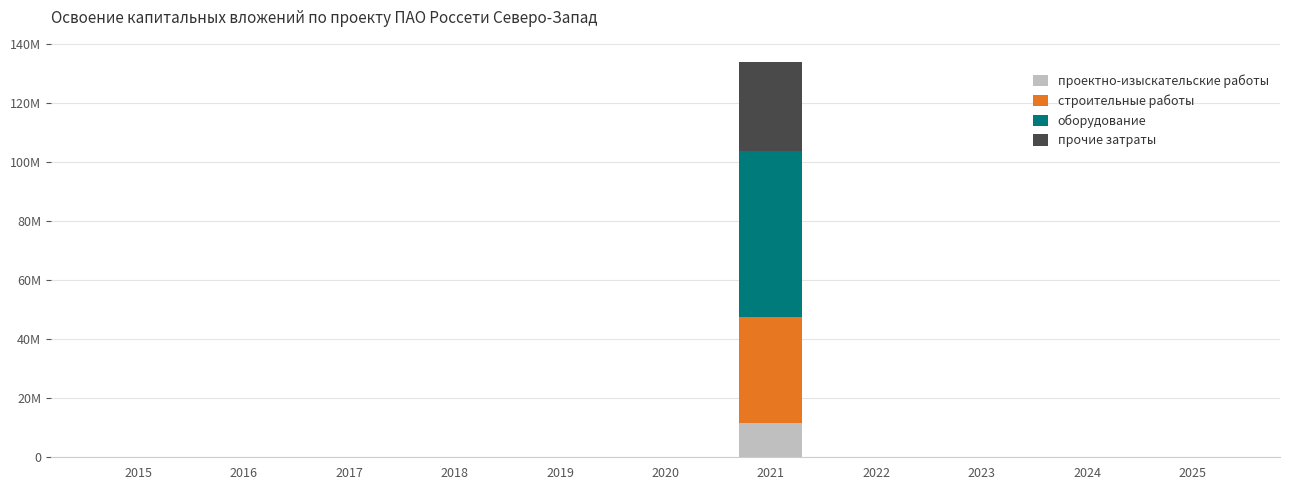

Are the bars horizontal?

No